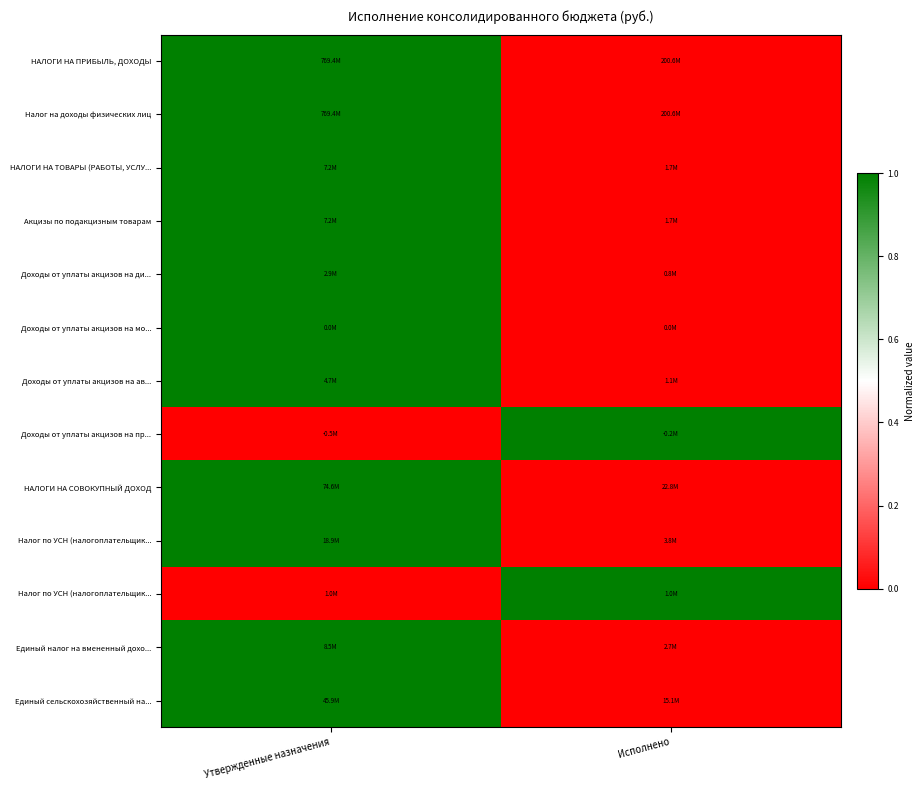

At how many categories does at least one series exceed 0?

2